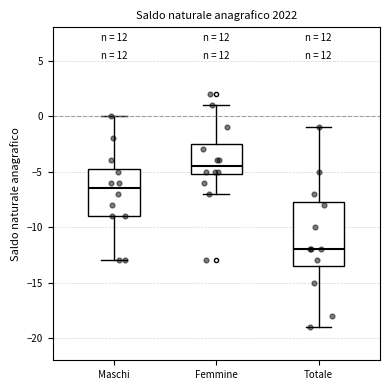

Which box has the lowest median line?

Totale